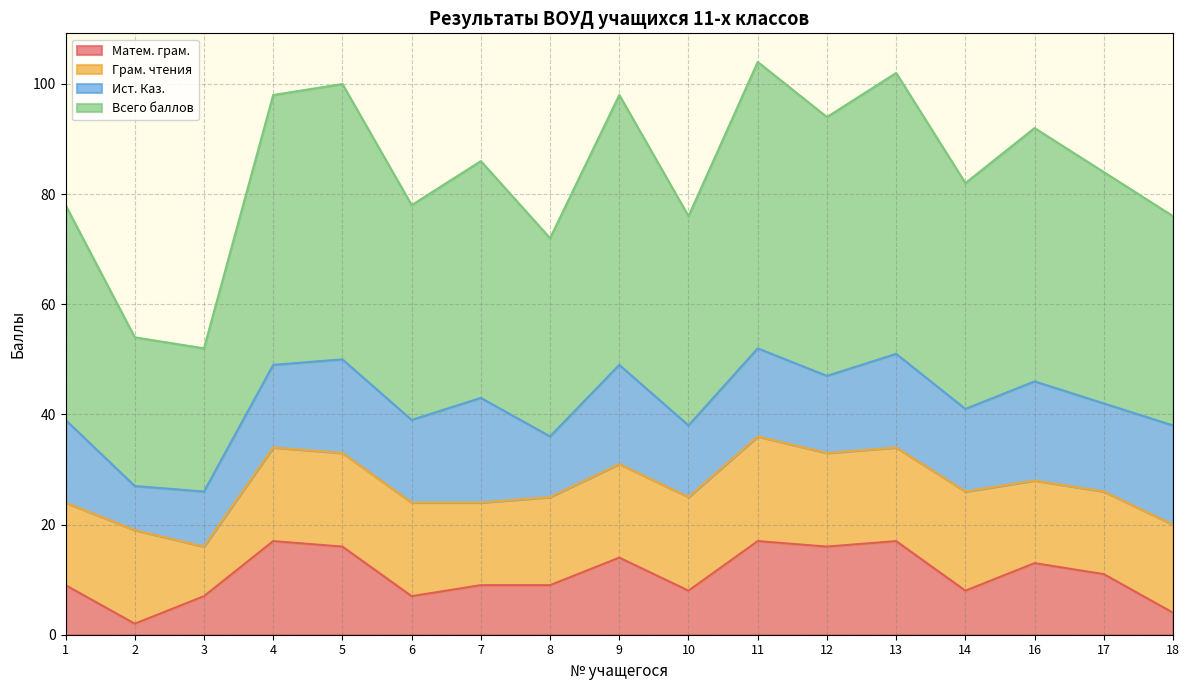

The value of Матем. грам. at 5 is 24. True or false?

False